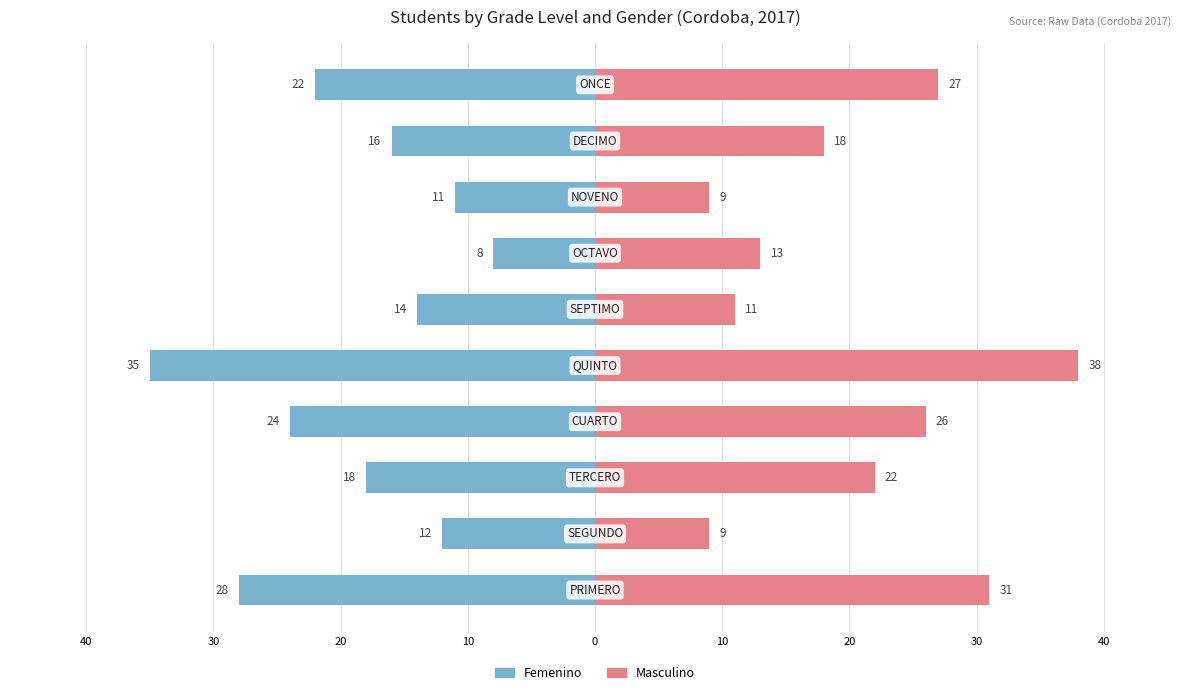

Is the value of Masculino at 0 greater than the value of Femenino at 40?

Yes